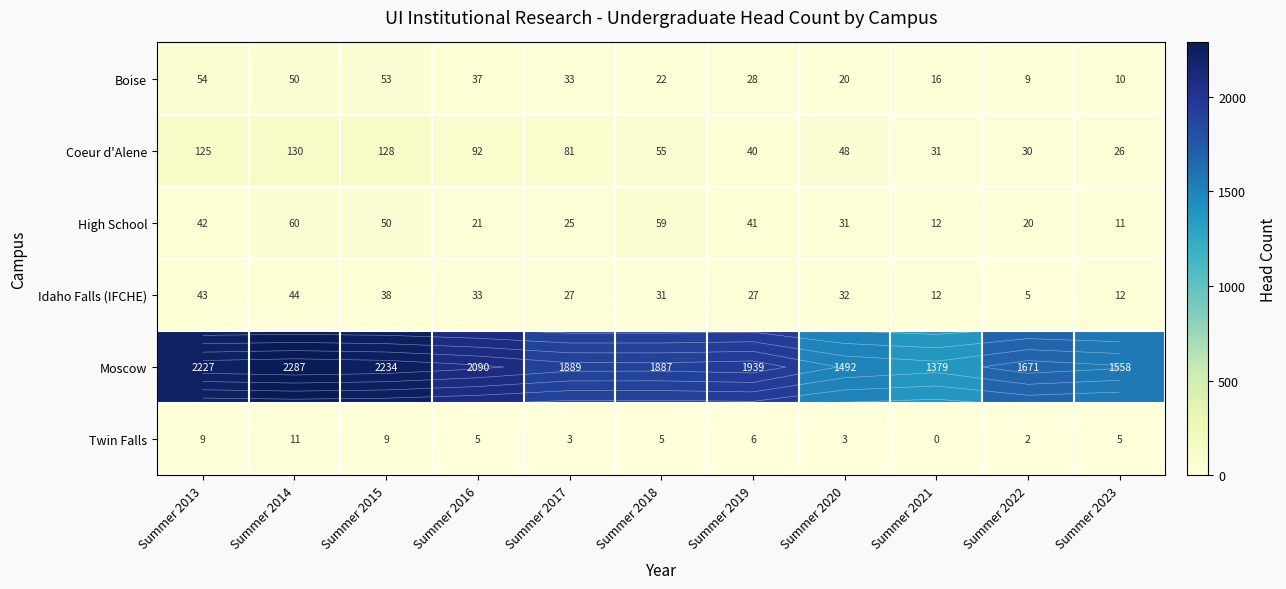

At which label is High School closest to 35?

Summer 2020